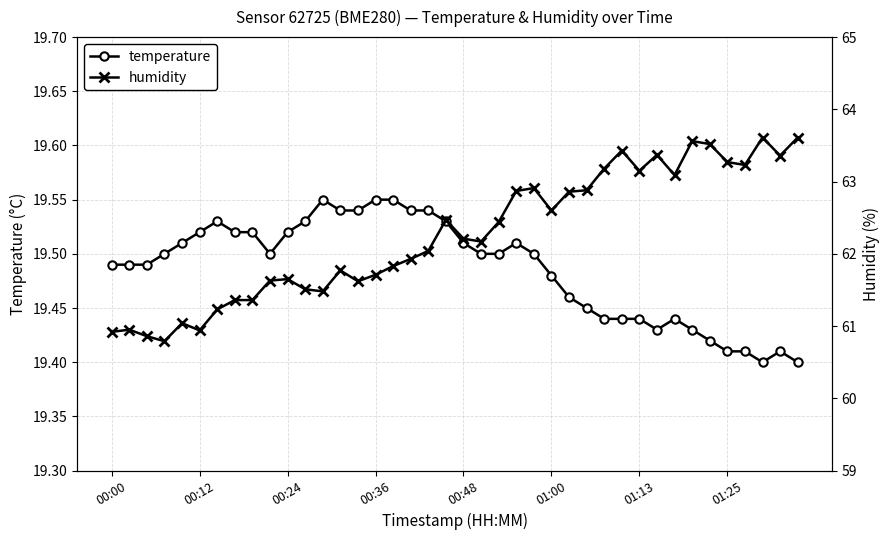

True or false: temperature and humidity cross at least once.

False